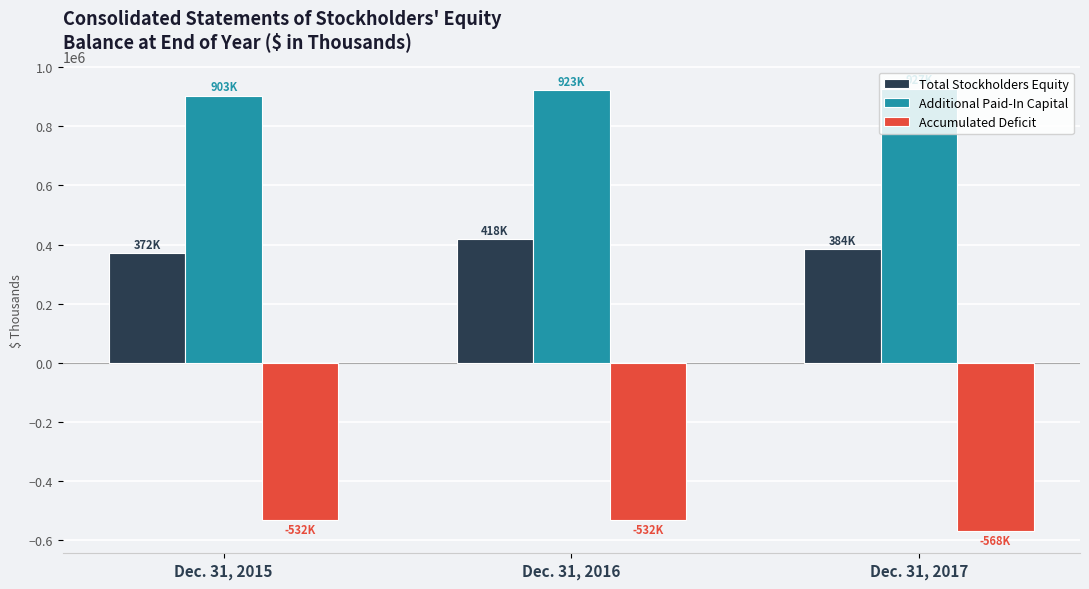

How many bars are there in each group?

3